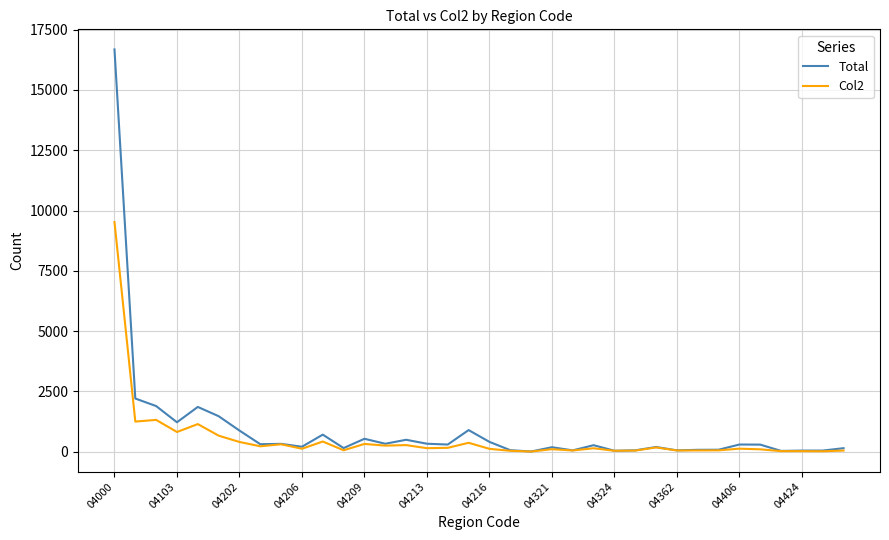

How many series are shown in this chart?

2